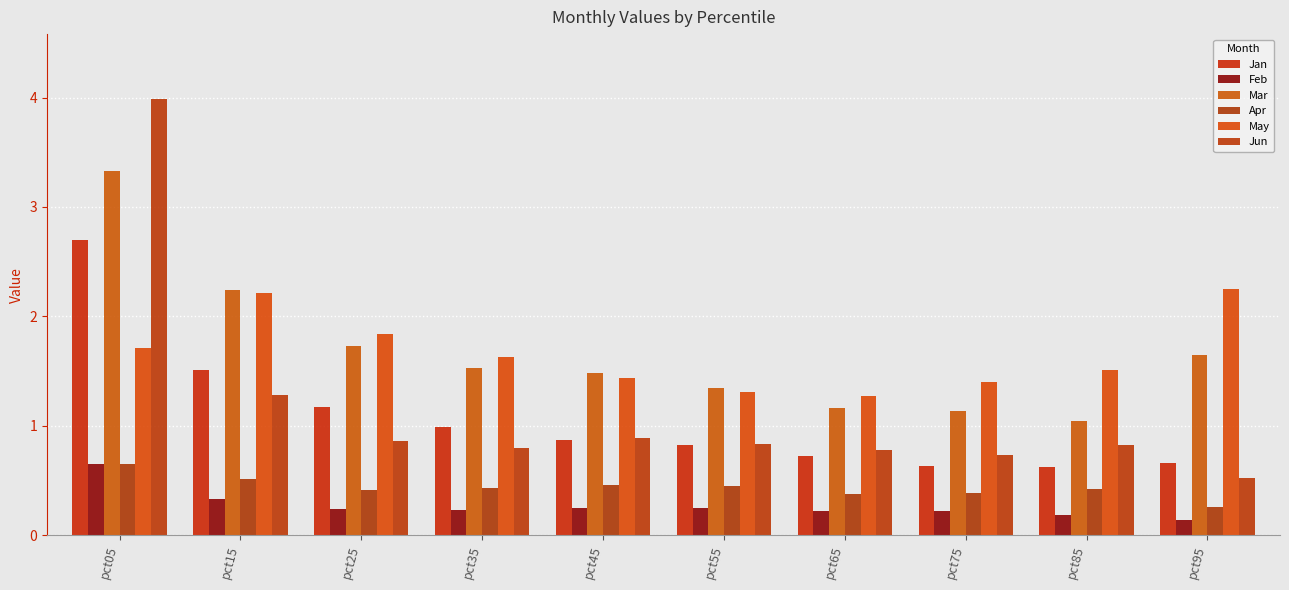

Reading left to right, list all the values displayed in this chart.

Jan: pct05=2.7	pct15=1.5	pct25=1.2	pct35=1.0	pct45=0.9	pct55=0.8	pct65=0.7	pct75=0.6	pct85=0.6	pct95=0.7
Feb: pct05=0.7	pct15=0.3	pct25=0.2	pct35=0.2	pct45=0.2	pct55=0.2	pct65=0.2	pct75=0.2	pct85=0.2	pct95=0.1
Mar: pct05=3.3	pct15=2.2	pct25=1.7	pct35=1.5	pct45=1.5	pct55=1.3	pct65=1.2	pct75=1.1	pct85=1.0	pct95=1.6
Apr: pct05=0.6	pct15=0.5	pct25=0.4	pct35=0.4	pct45=0.5	pct55=0.4	pct65=0.4	pct75=0.4	pct85=0.4	pct95=0.3
May: pct05=1.7	pct15=2.2	pct25=1.8	pct35=1.6	pct45=1.4	pct55=1.3	pct65=1.3	pct75=1.4	pct85=1.5	pct95=2.3
Jun: pct05=4.0	pct15=1.3	pct25=0.9	pct35=0.8	pct45=0.9	pct55=0.8	pct65=0.8	pct75=0.7	pct85=0.8	pct95=0.5